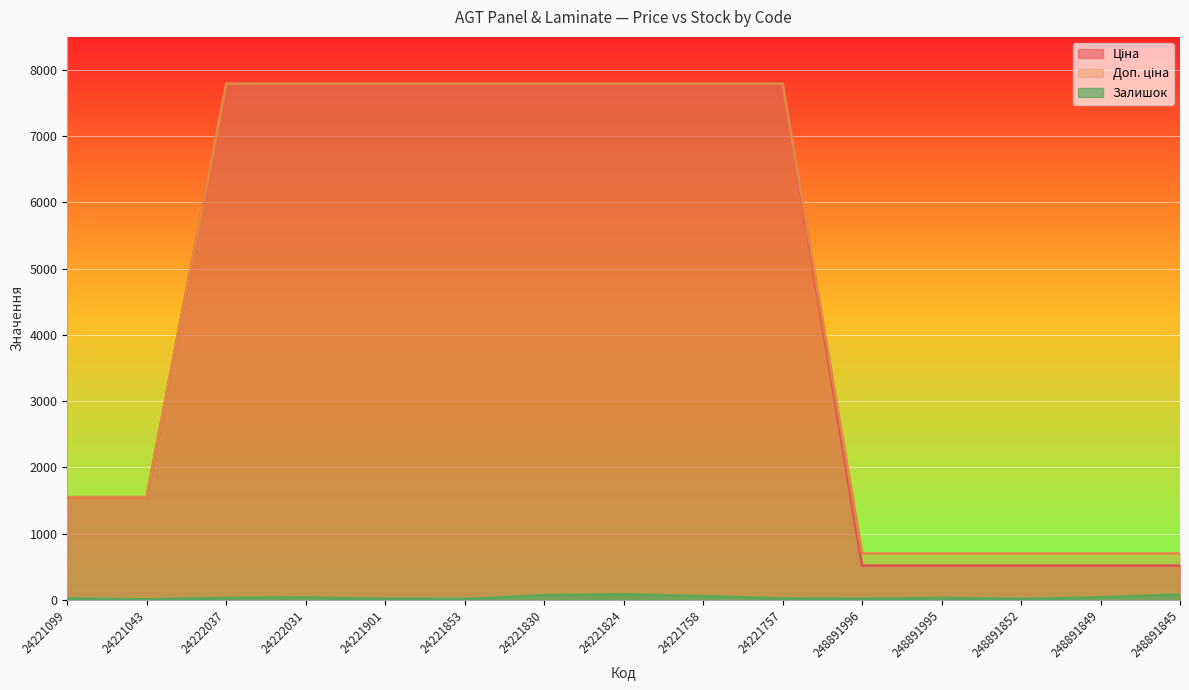

Count the number of categories in the chart.

15